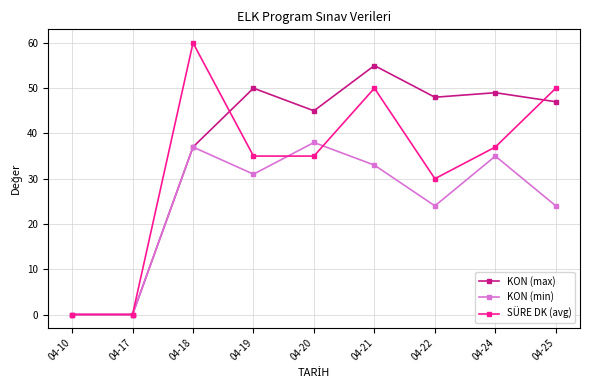

Rank the series by their average value, from lowest to highest.

KON (min), SÜRE DK (avg), KON (max)